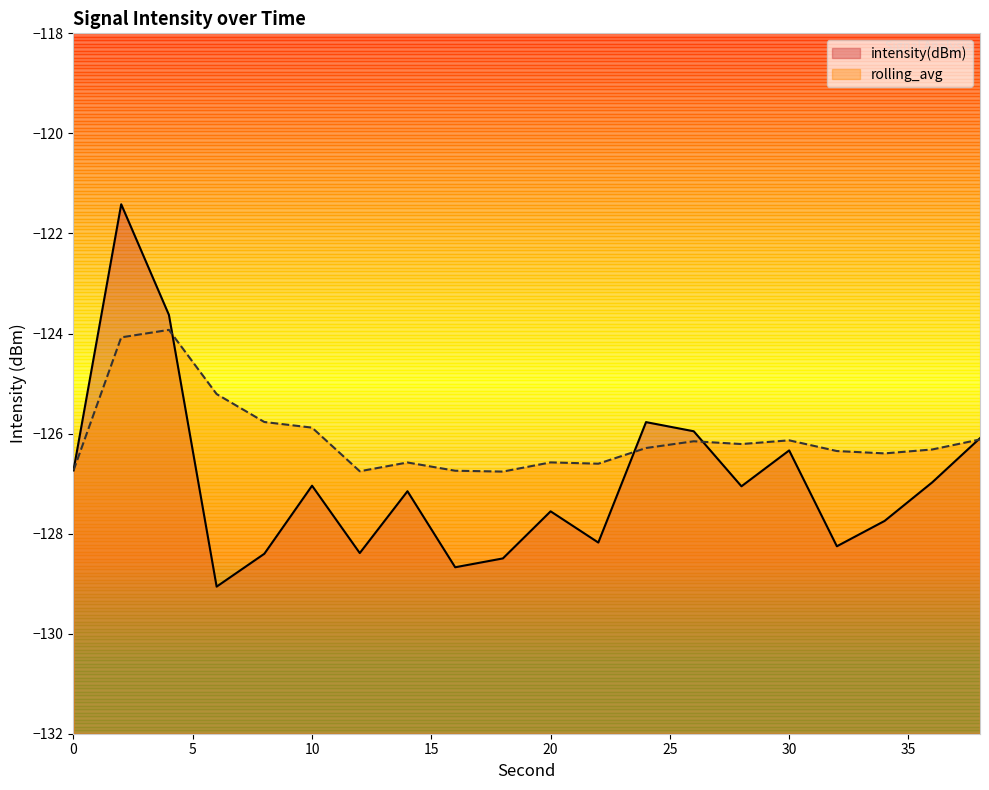

After their last crossing, which series has the higher values: rolling_avg or intensity(dBm)?

intensity(dBm)